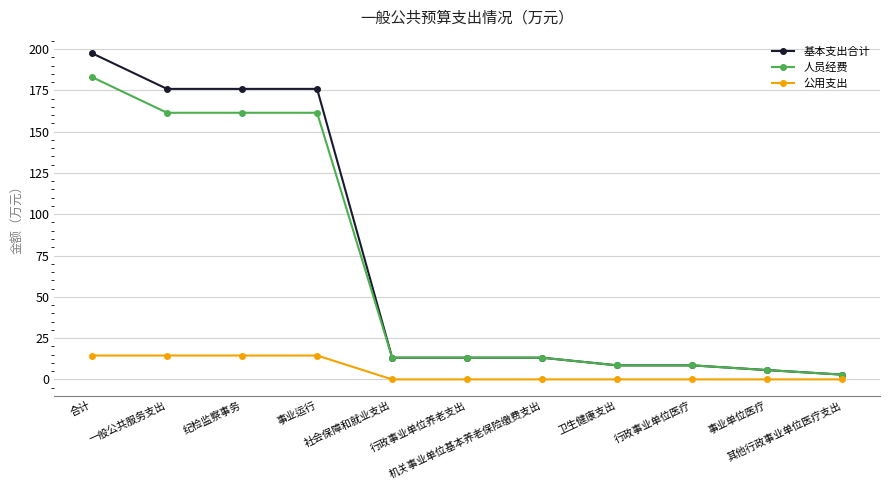

What is the greatest value displayed?

197.5